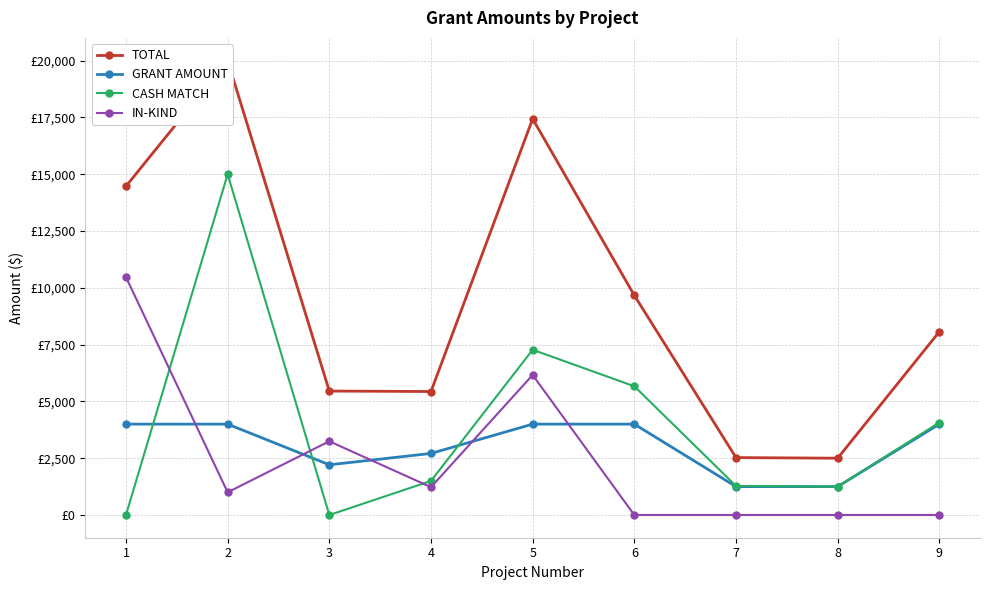

Rank the categories by TOTAL value from highest to lowest.

2, 5, 1, 6, 9, 3, 4, 7, 8